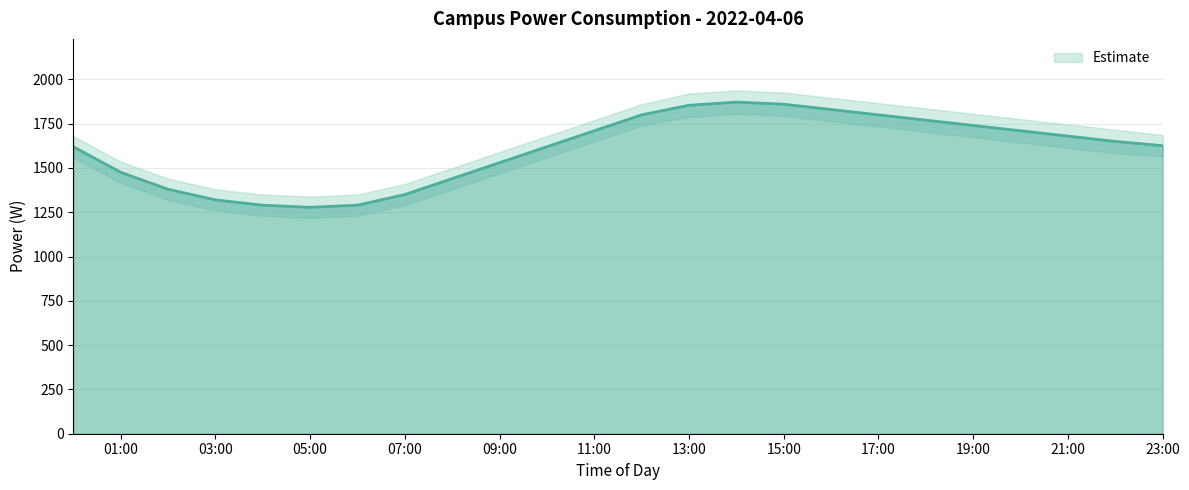

Is it true that power equals 1800 at 17:00?

True